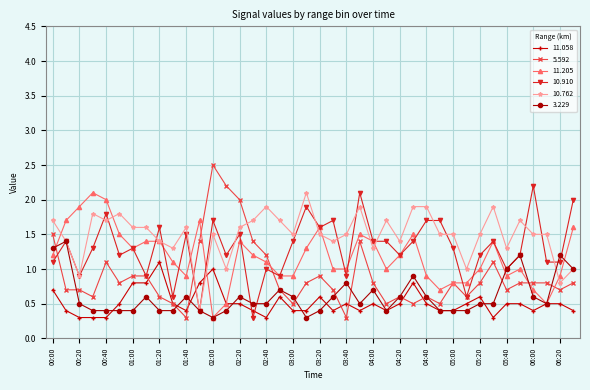

Is this an area chart (filled region under the line)?

No